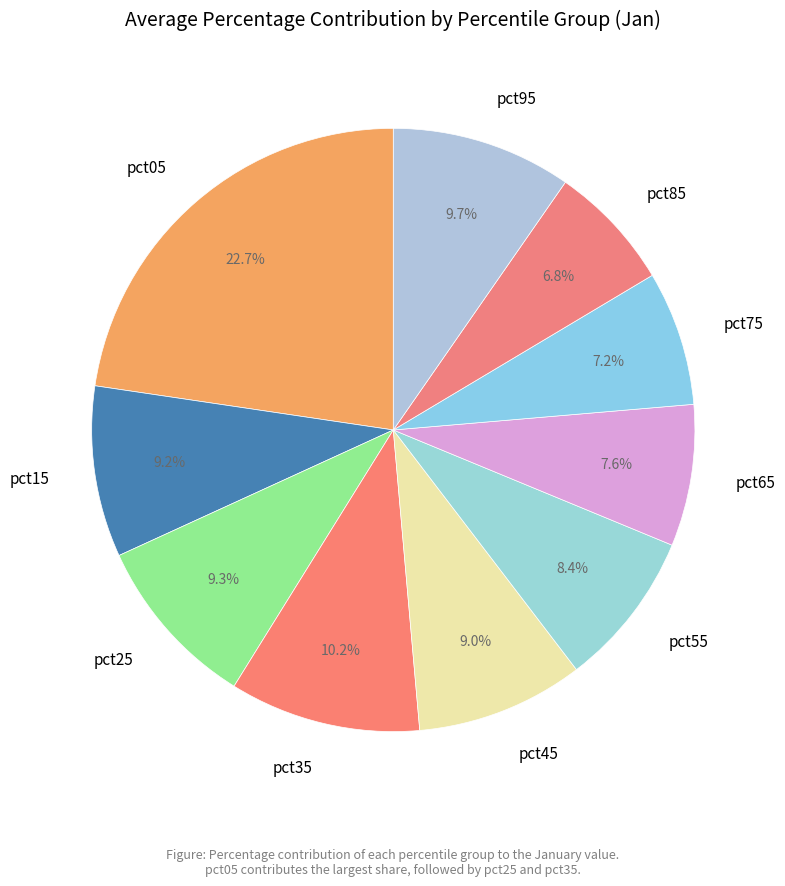

Count the number of slices in the pie.

10